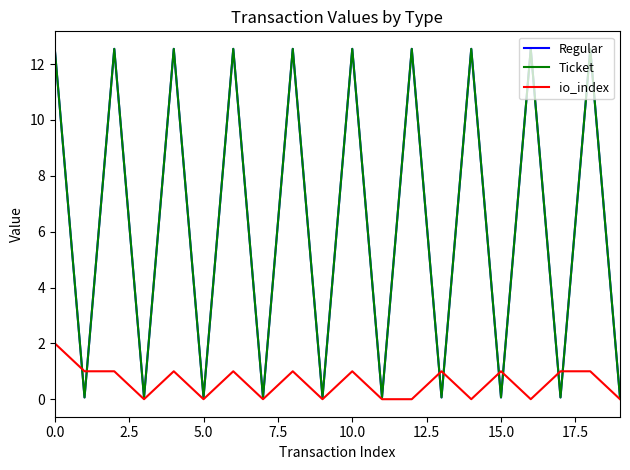

Does the chart display data point markers on the line(s)?

No